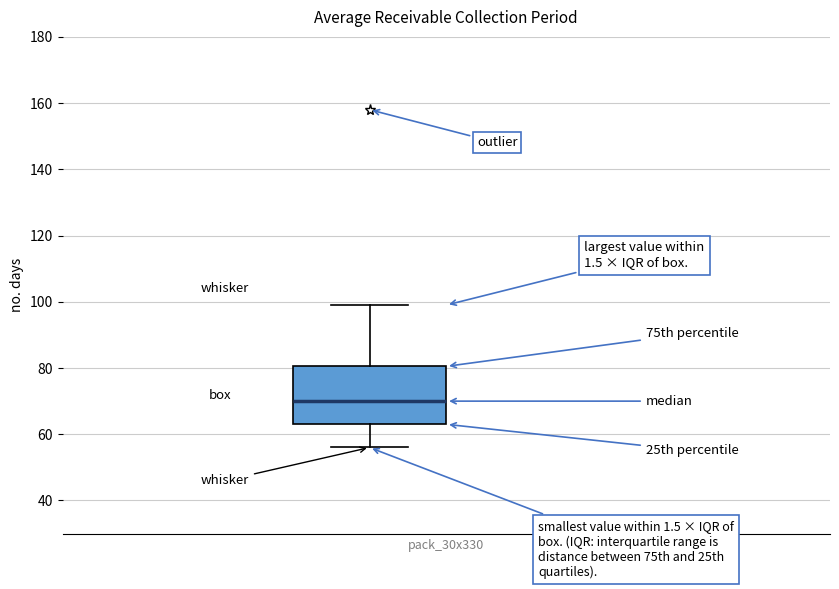

Transcribe this box plot: give where the median line is, the range the box spans, and where the two whiskers end, as read against the y-axis. The values are not printed on the chart, so give them approximately, as read against the axis.

median 70, box 64 to 80, whiskers 56 to 100